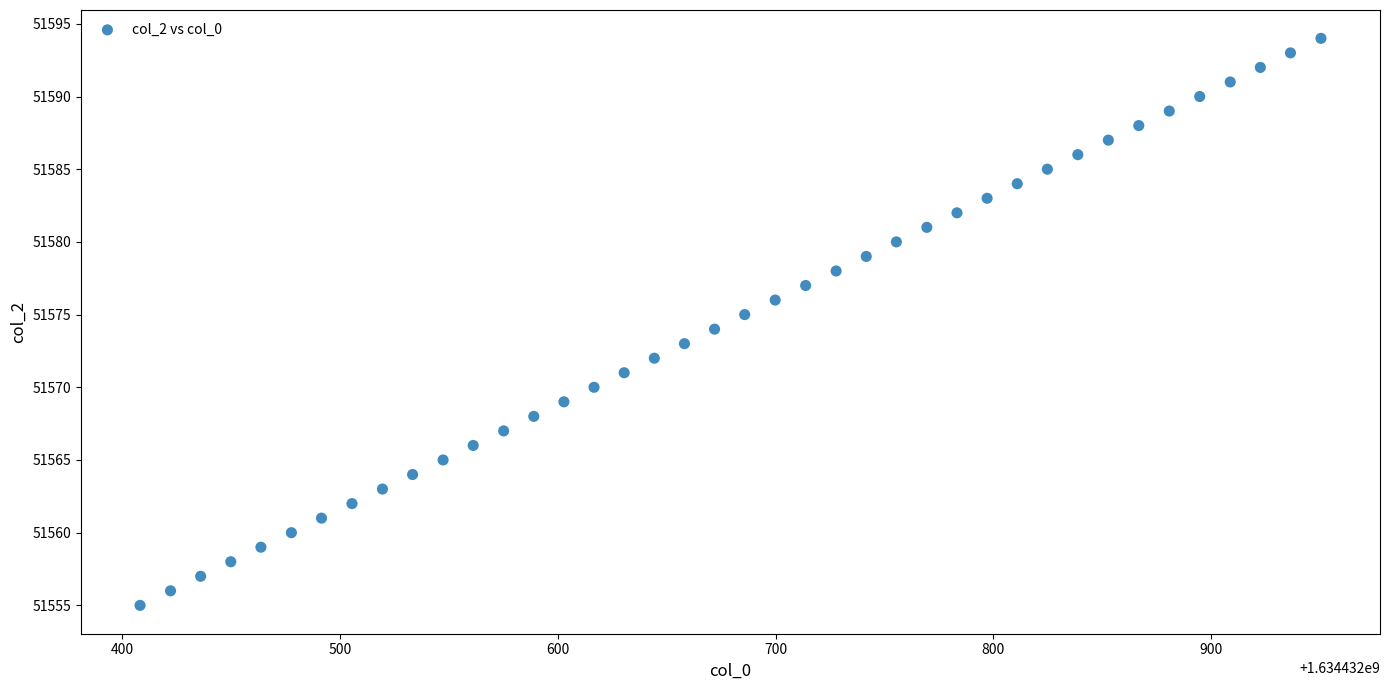

How many data points are displayed?

40